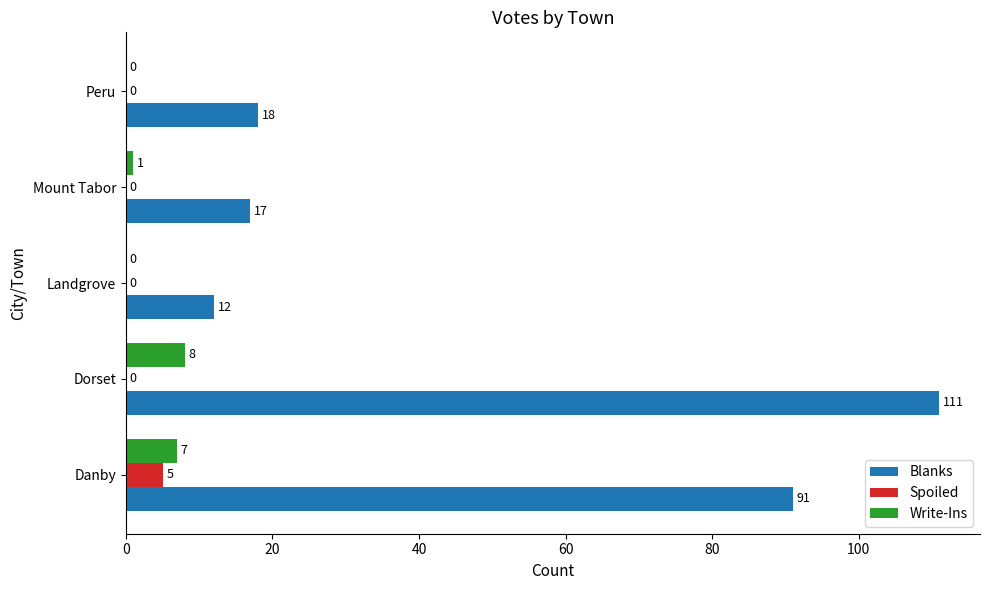

What is the total value across all series at Dorset?

119